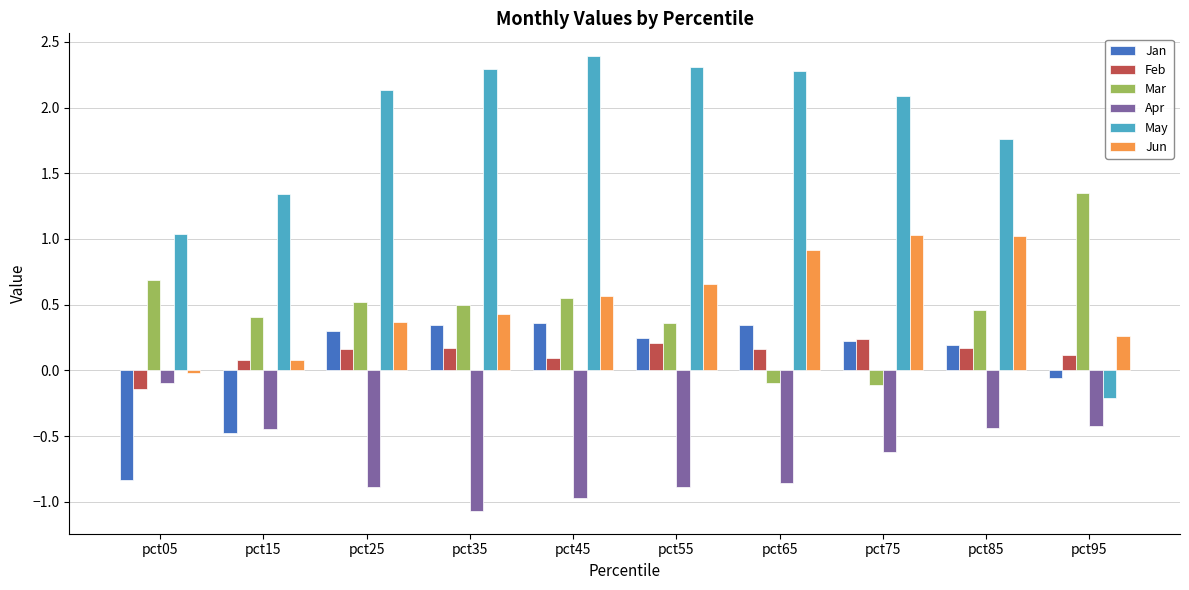

How many data points in May are less than 2?

4